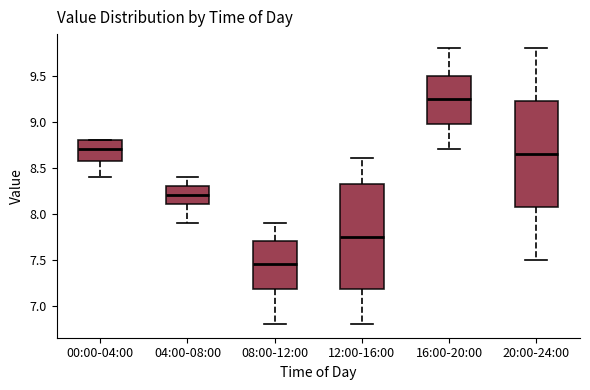

Reading left to right, transcribe this box plot: for each box, give where its median line is, the range the box spans, and where its two whiskers end, as read against the y-axis. The values are not printed on the chart, so give them approximately, as read against the axis.

00:00-04:00: median 8.70, box 8.60 to 8.80, whiskers 8.40 to 8.80
04:00-08:00: median 8.20, box 8.10 to 8.30, whiskers 7.90 to 8.40
08:00-12:00: median 7.45, box 7.20 to 7.70, whiskers 6.80 to 7.90
12:00-16:00: median 7.75, box 7.20 to 8.35, whiskers 6.80 to 8.60
16:00-20:00: median 9.25, box 9.00 to 9.50, whiskers 8.70 to 9.80
20:00-24:00: median 8.65, box 8.10 to 9.25, whiskers 7.50 to 9.80